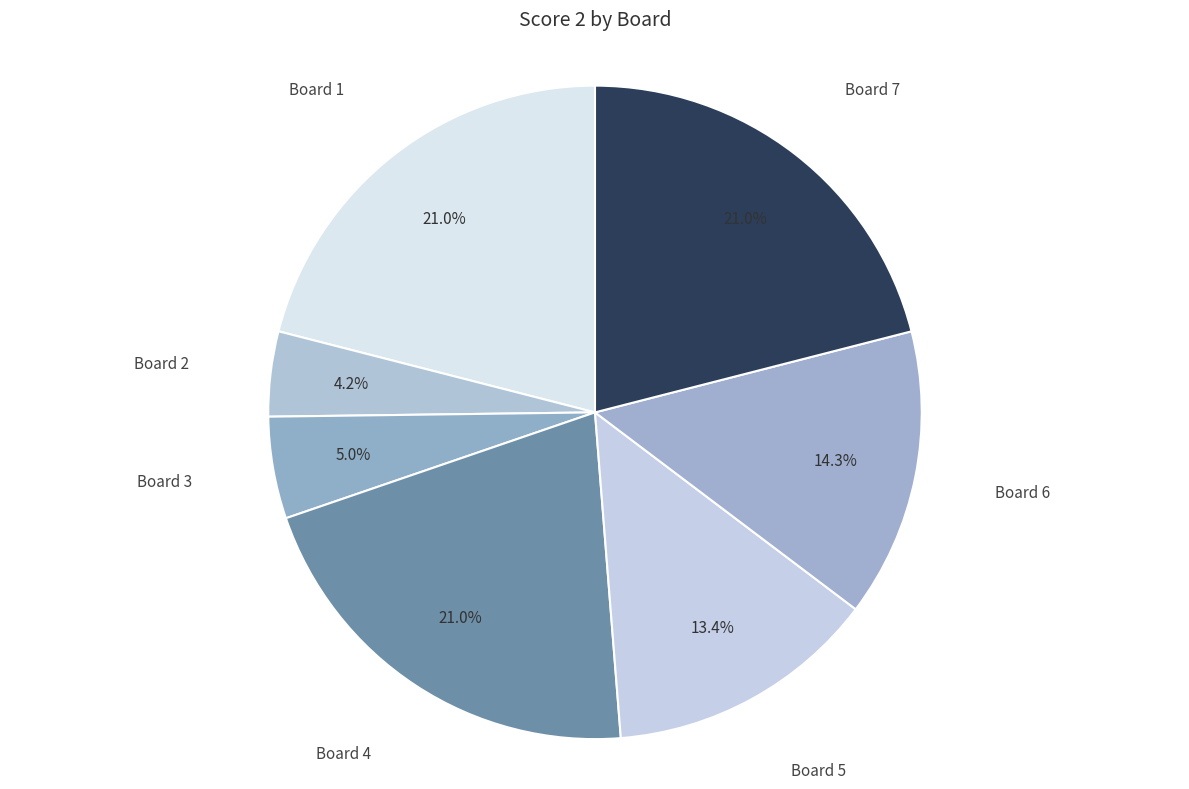

What portion of the pie excludes Board 1?

79.0%